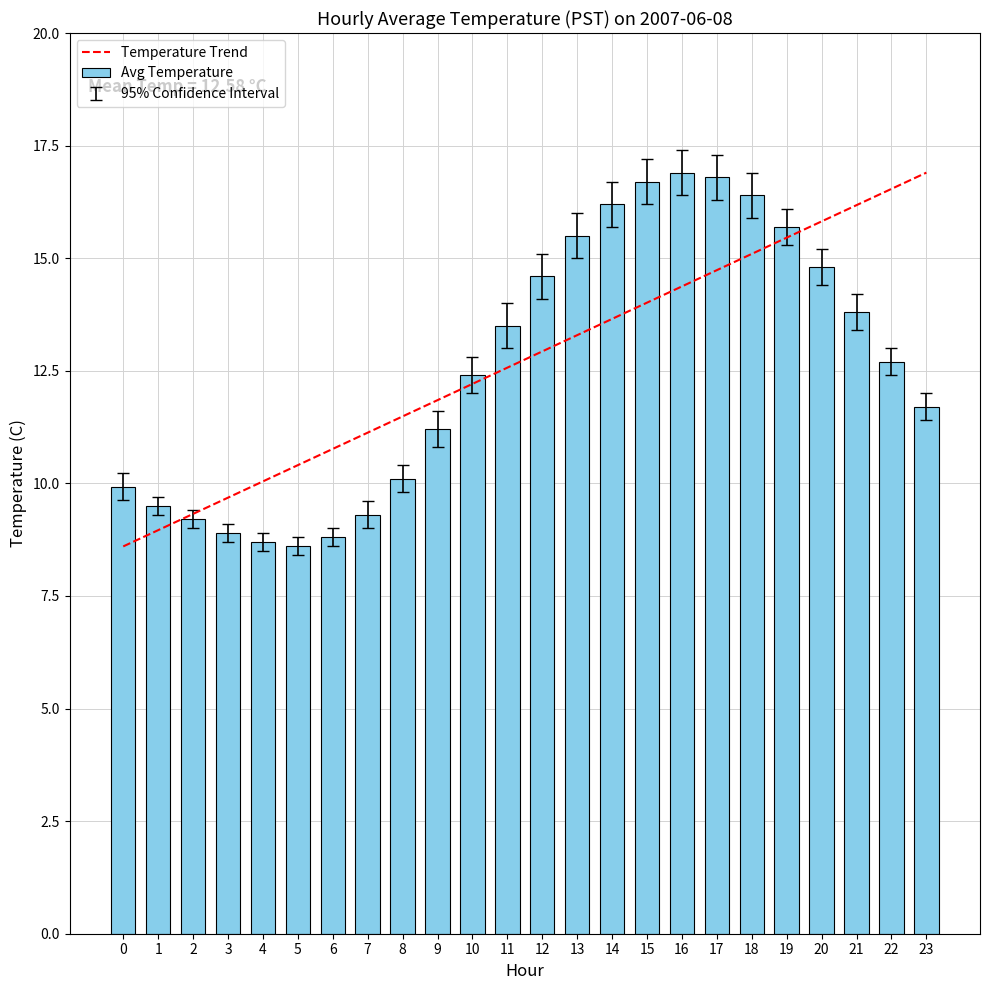

Are the bars horizontal?

No